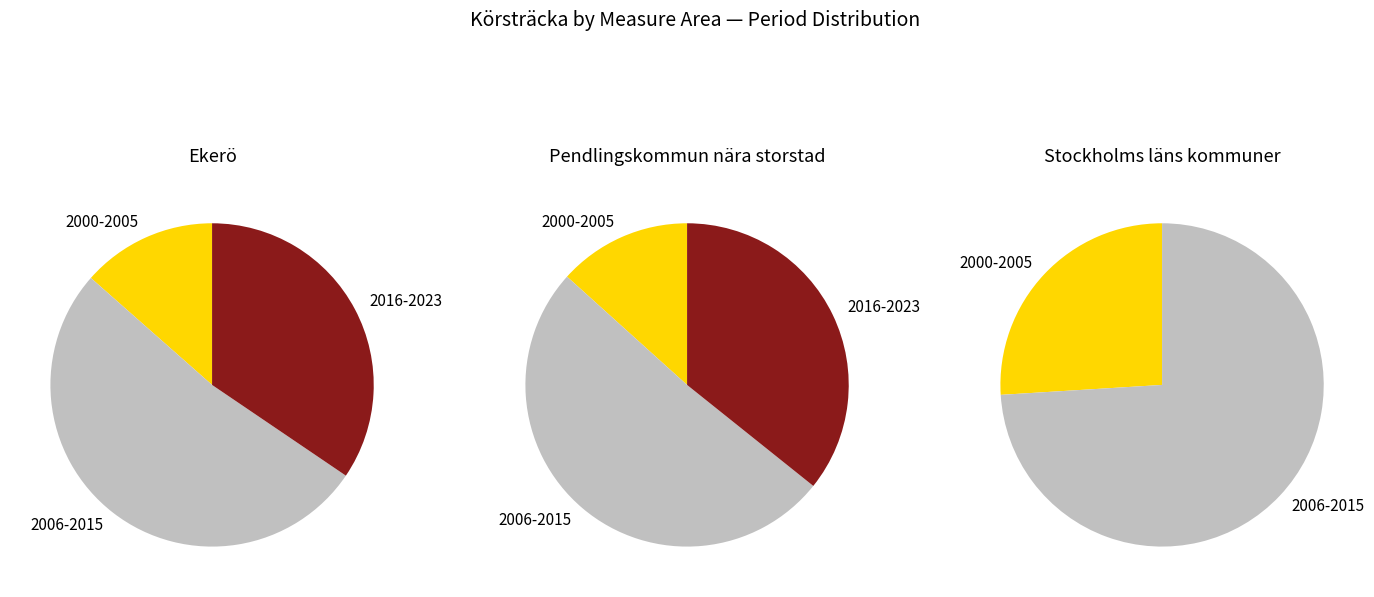

Which has a higher value, 5 or Stockholms läns kommuner?

Stockholms läns kommuner